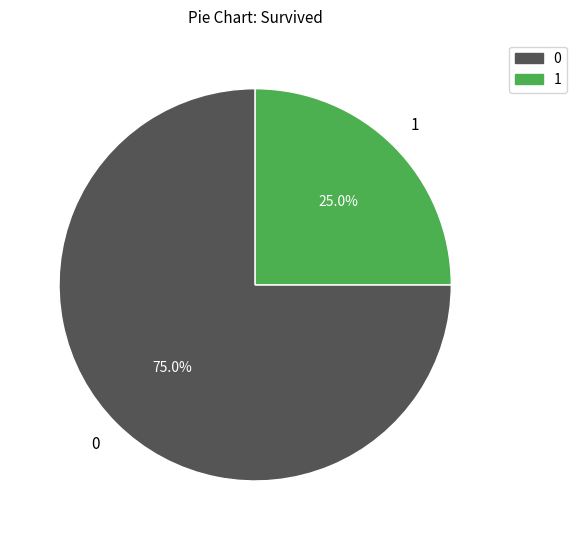

Is there any slice that represents more than half of the pie?

Yes